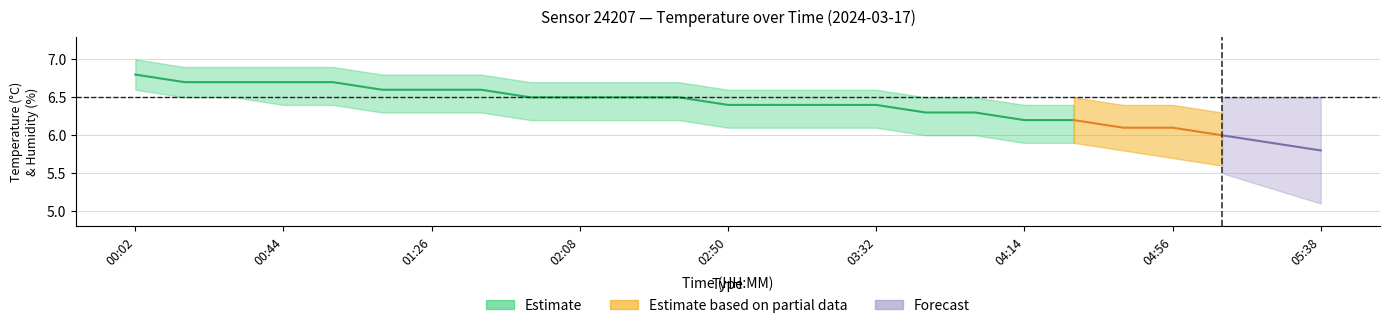

Which has a higher value, 04:00 or 00:30?

00:30